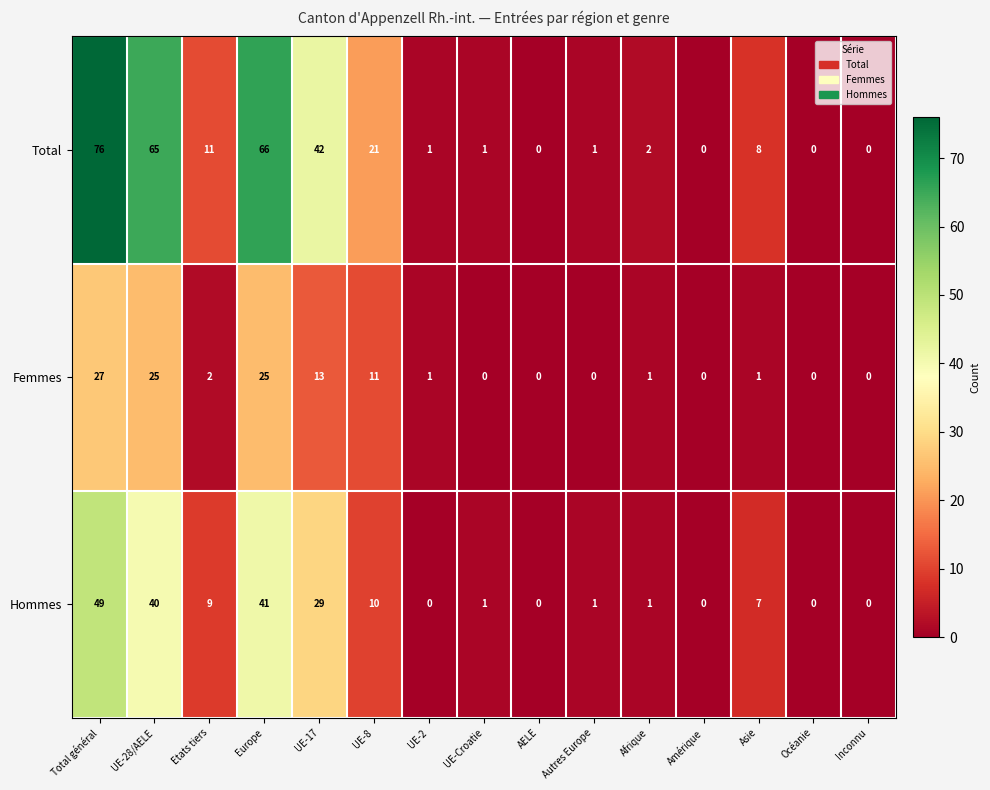

List the series in order of their peak value, lowest first.

Femmes, Hommes, Total